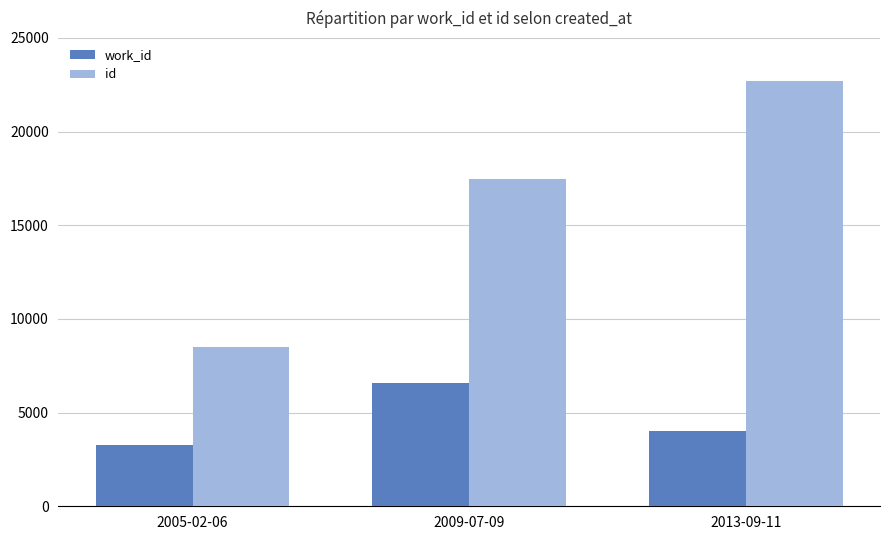

Which series changed the most between 2009-07-09 and 2013-09-11?

id